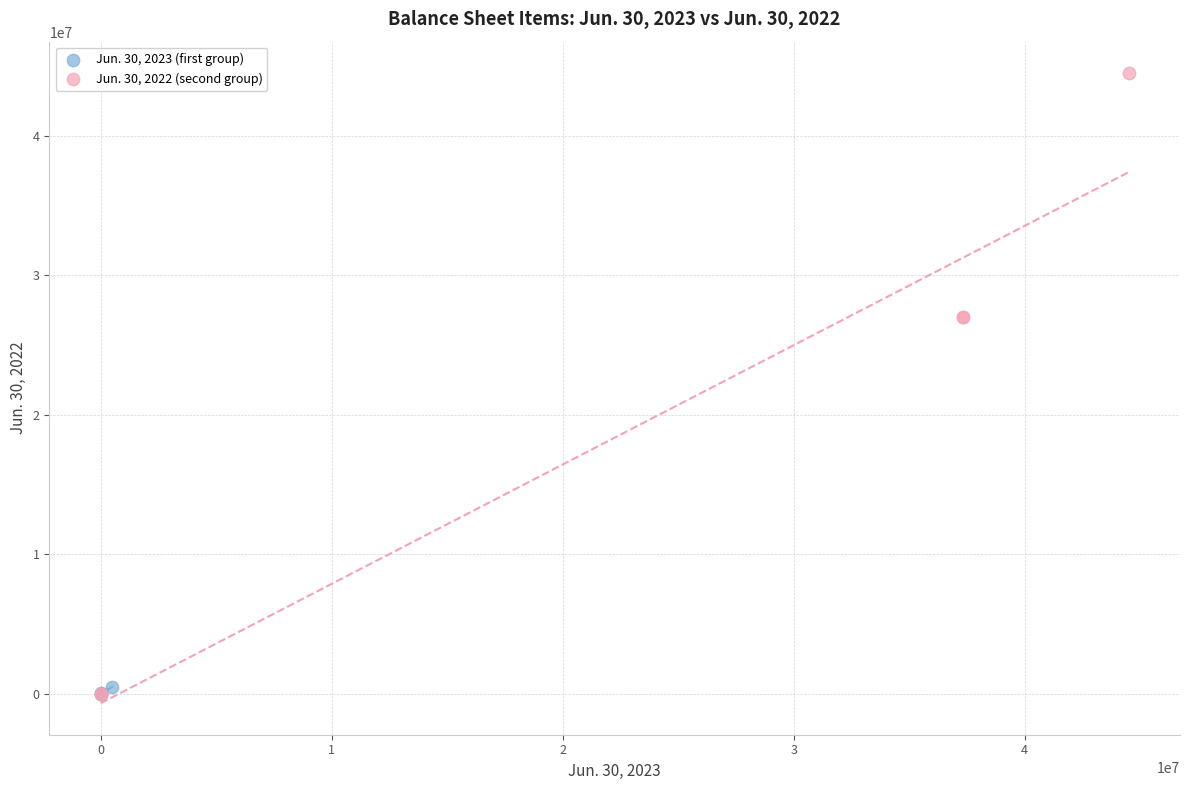

Which series has the largest Y range (max minus min)?

Jun. 30, 2022 (second group)